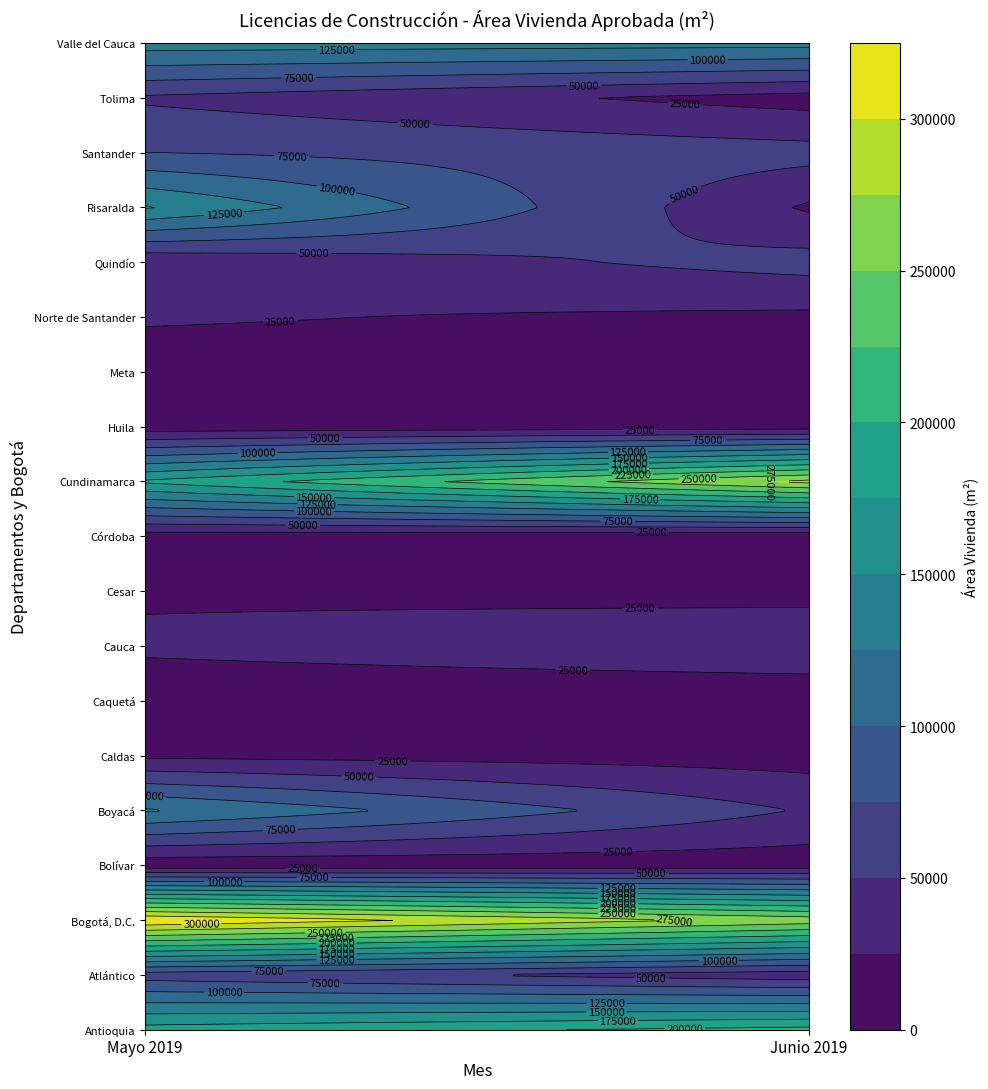

Is the value of Boyacá at Junio 2019 greater than the value of Cundinamarca at Junio 2019?

No